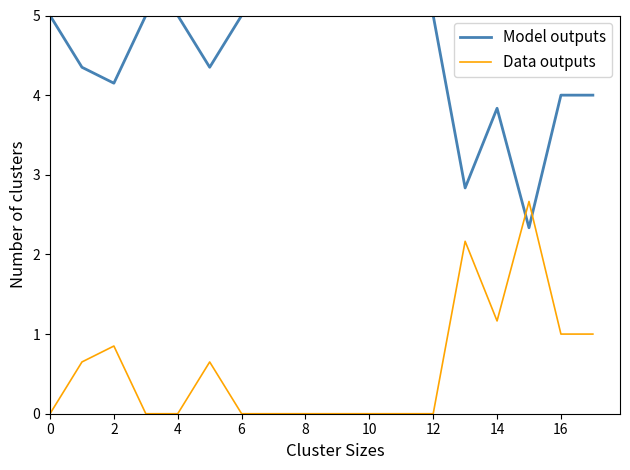

What is the greatest value displayed?

5.0